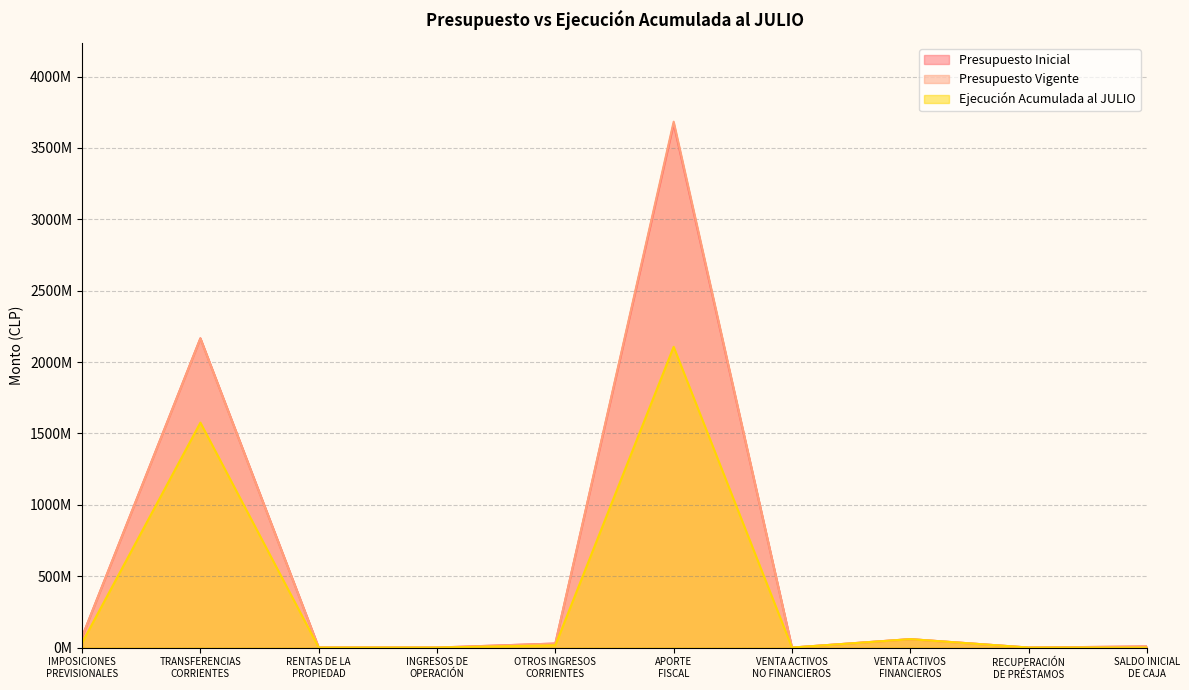

What are all the series names shown in the legend?

Presupuesto Inicial, Presupuesto Vigente, Ejecución Acumulada al JULIO